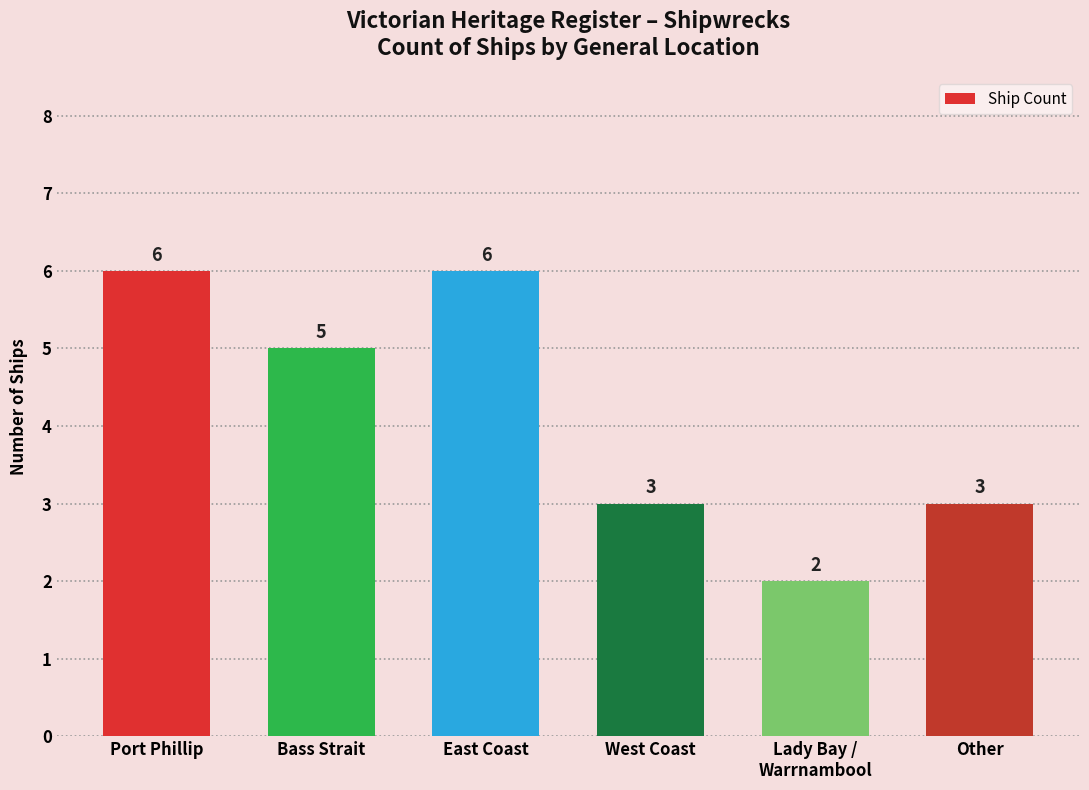

Reading right to left, transcribe all the data shown in this chart.

Other=3	Lady Bay /
Warrnambool=2	West Coast=3	East Coast=6	Bass Strait=5	Port Phillip=6